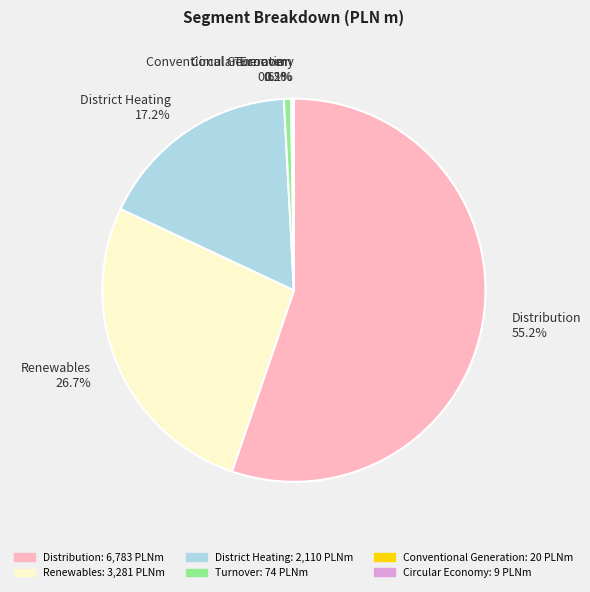

What percentage is NOT represented by District Heating 17.2%?

82.8%